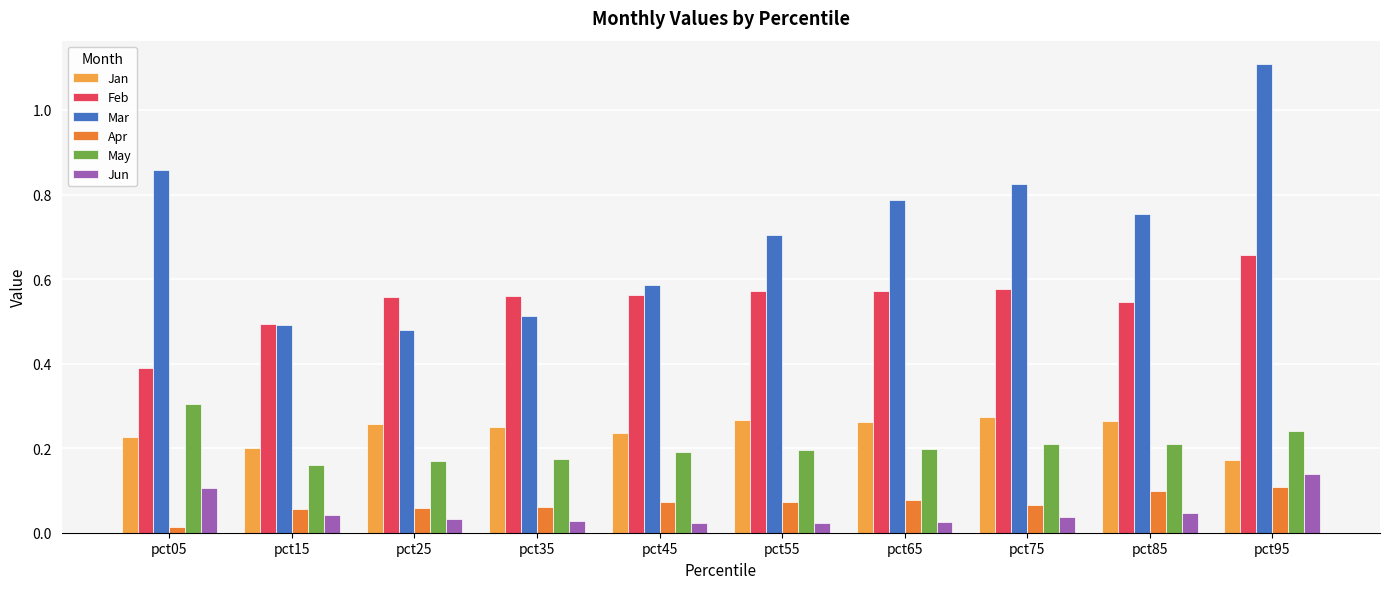

Is it true that Apr equals 0.1 at pct45?

True